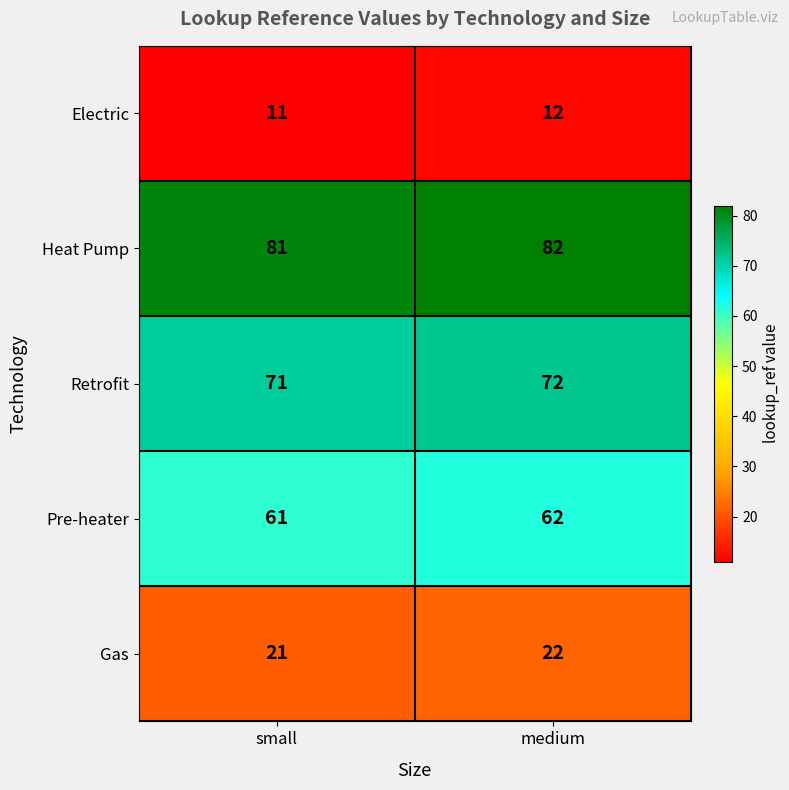

What is the sum of the Pre-heater values at medium and small?

123